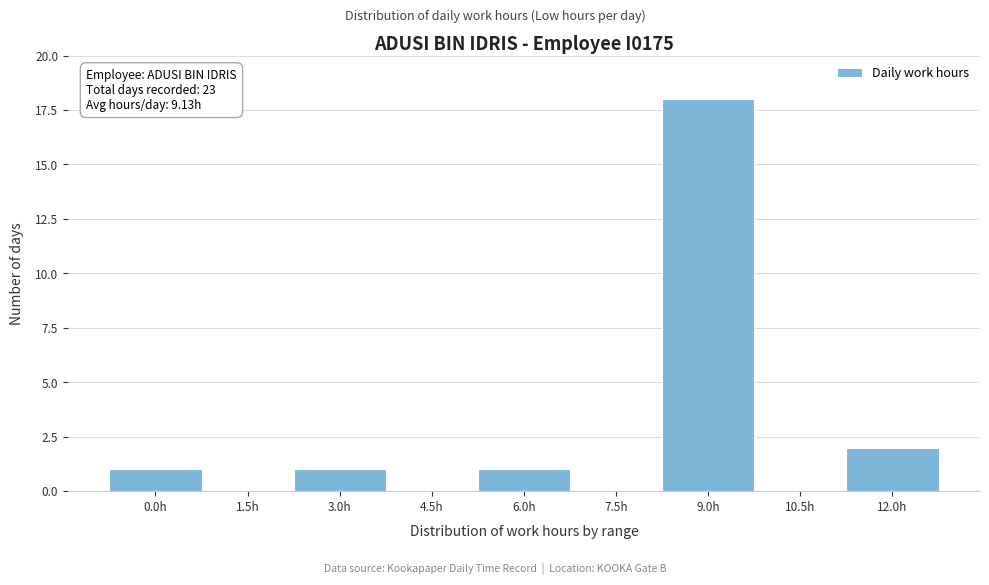

Reading left to right, extract all data points from this chart.

0.0h=1	1.5h=0	3.0h=1	4.5h=0	6.0h=1	7.5h=0	9.0h=18	10.5h=0	12.0h=2